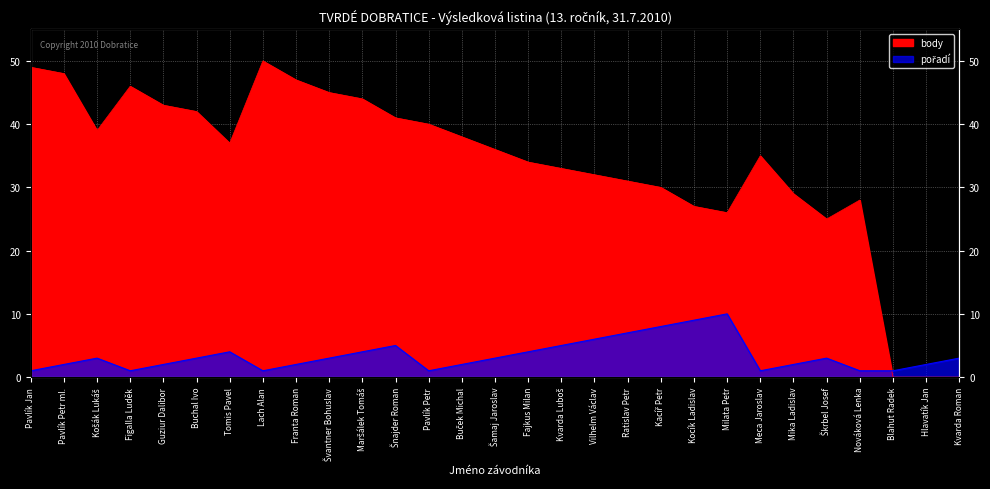

Where do body and pořadí first cross each other?

Nováková Lenka and Blahut Radek